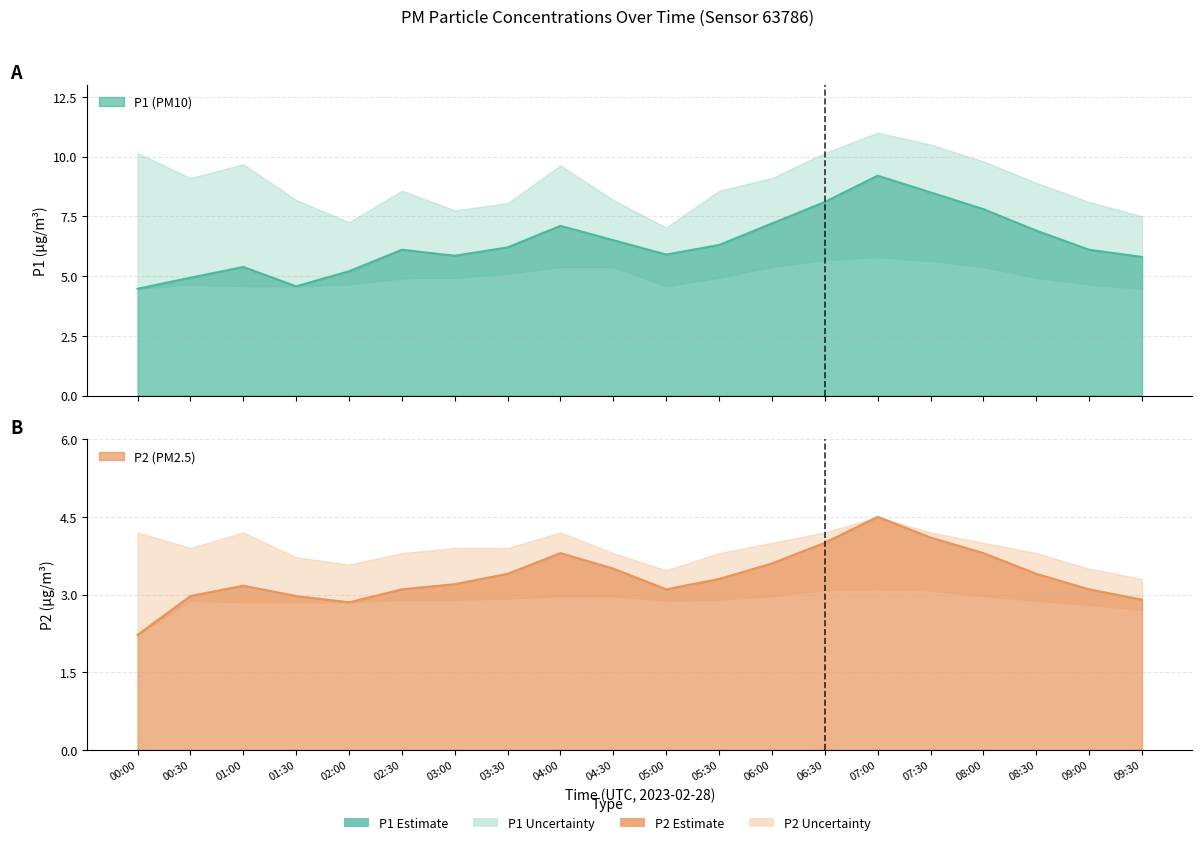

Reading left to right, extract all data points from this chart.

P1: 4.5	4.9	5.4	4.6	5.2	6.1	5.8	6.2	7.1	6.5	5.9	6.3	7.2	8.1	9.2	8.5	7.8	6.9	6.1	5.8
P2: 2.2	3.0	3.2	3.0	2.9	3.1	3.2	3.4	3.8	3.5	3.1	3.3	3.6	4.0	4.5	4.1	3.8	3.4	3.1	2.9